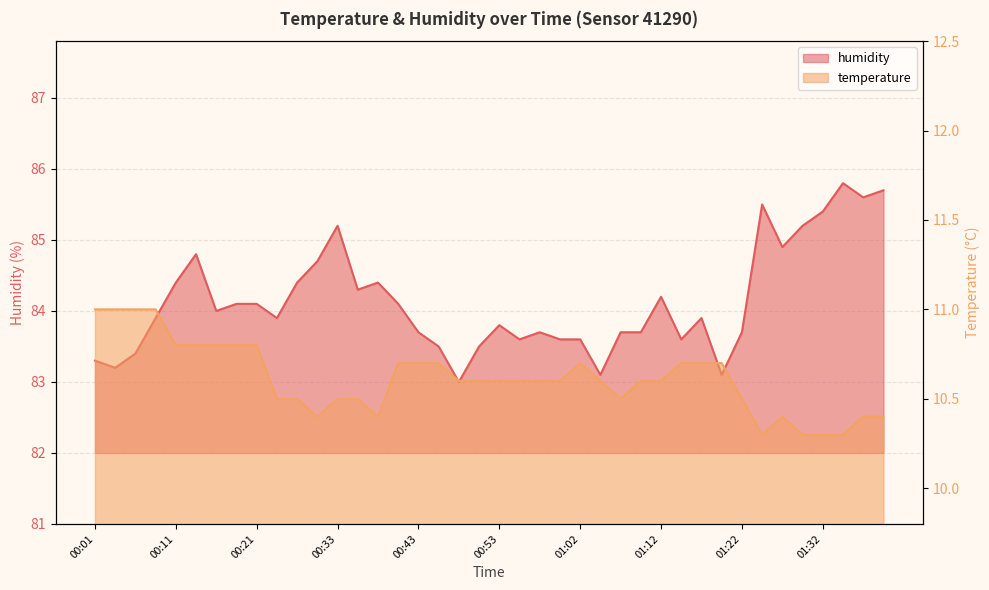

Count the temperature values in the range 10 to 11.

40